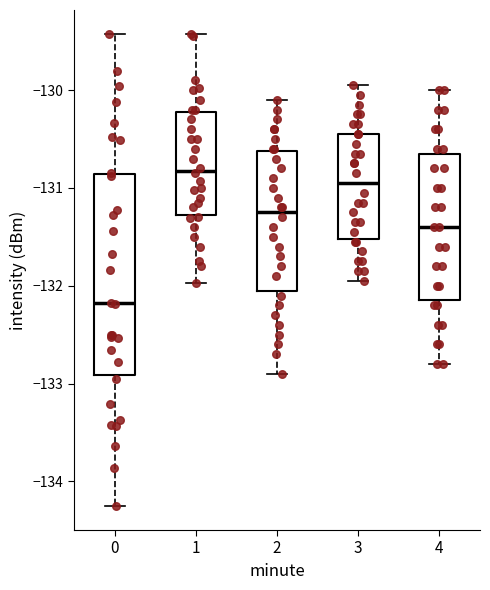

Reading left to right, read every box against the y-axis: the position of its median line, the range the box covers, and the ends of its whiskers. The values are not printed on the chart, so give them approximately, as read against the axis.

0: median -132.2, box -132.9 to -130.9, whiskers -134.3 to -129.4
1: median -130.8, box -131.3 to -130.2, whiskers -132.0 to -129.4
2: median -131.2, box -132.0 to -130.6, whiskers -132.9 to -130.1
3: median -130.9, box -131.5 to -130.4, whiskers -131.9 to -129.9
4: median -131.4, box -132.1 to -130.6, whiskers -132.8 to -130.0